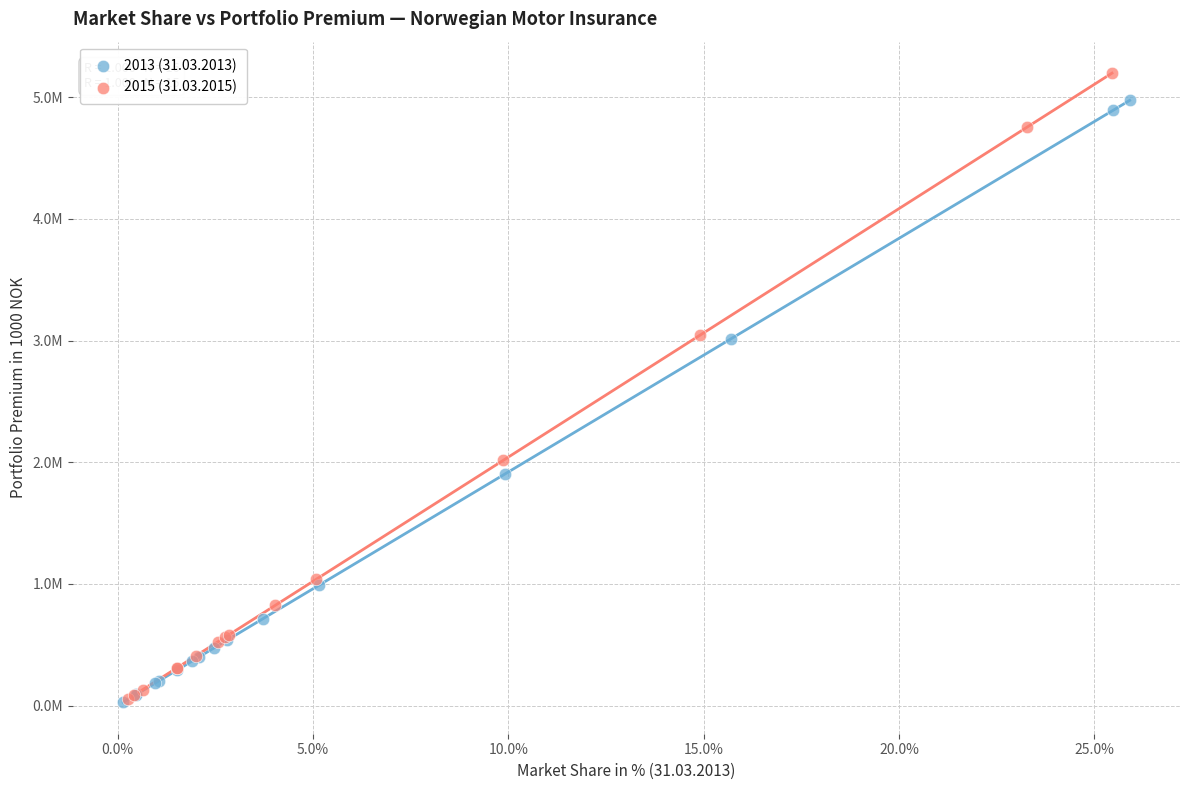

Which series has the widest spread of Y values?

2015 (31.03.2015)